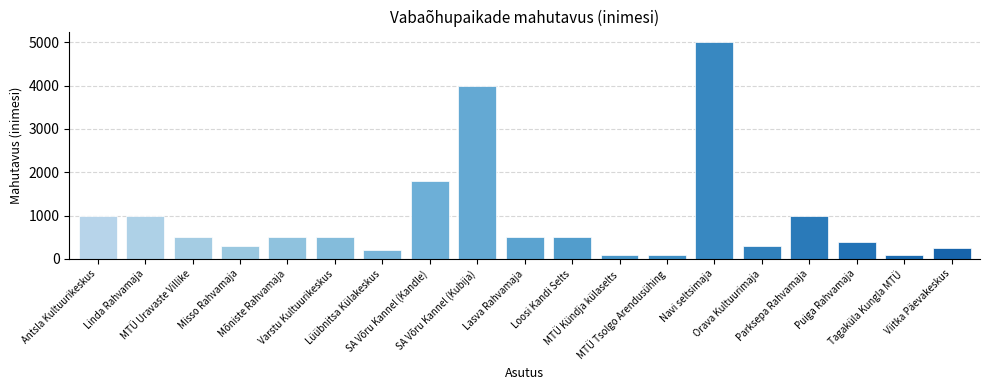

What is the sum of all values?

18030